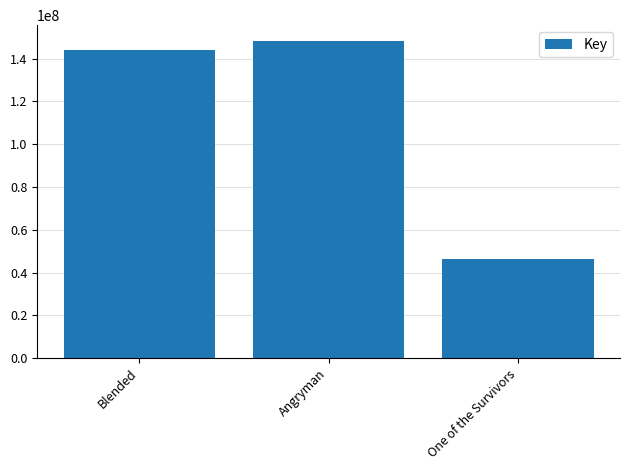

What is the label of the 3rd bar from the right?

Blended